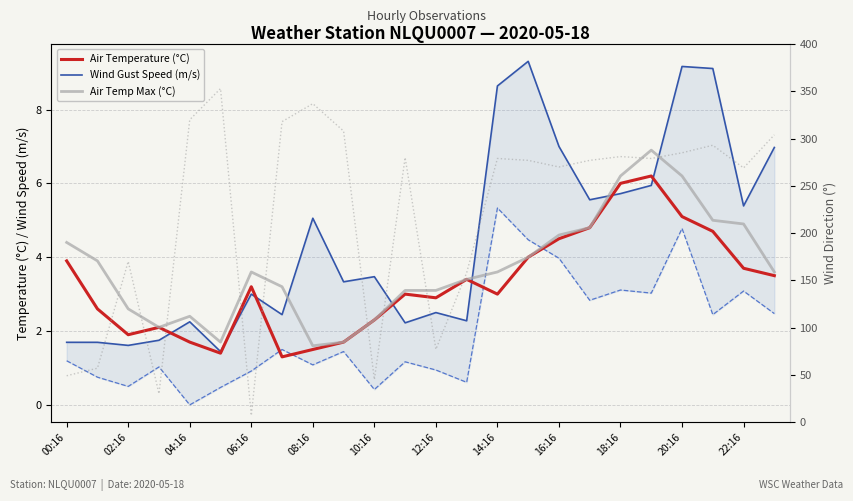

Does the chart have visible grid lines?

Yes